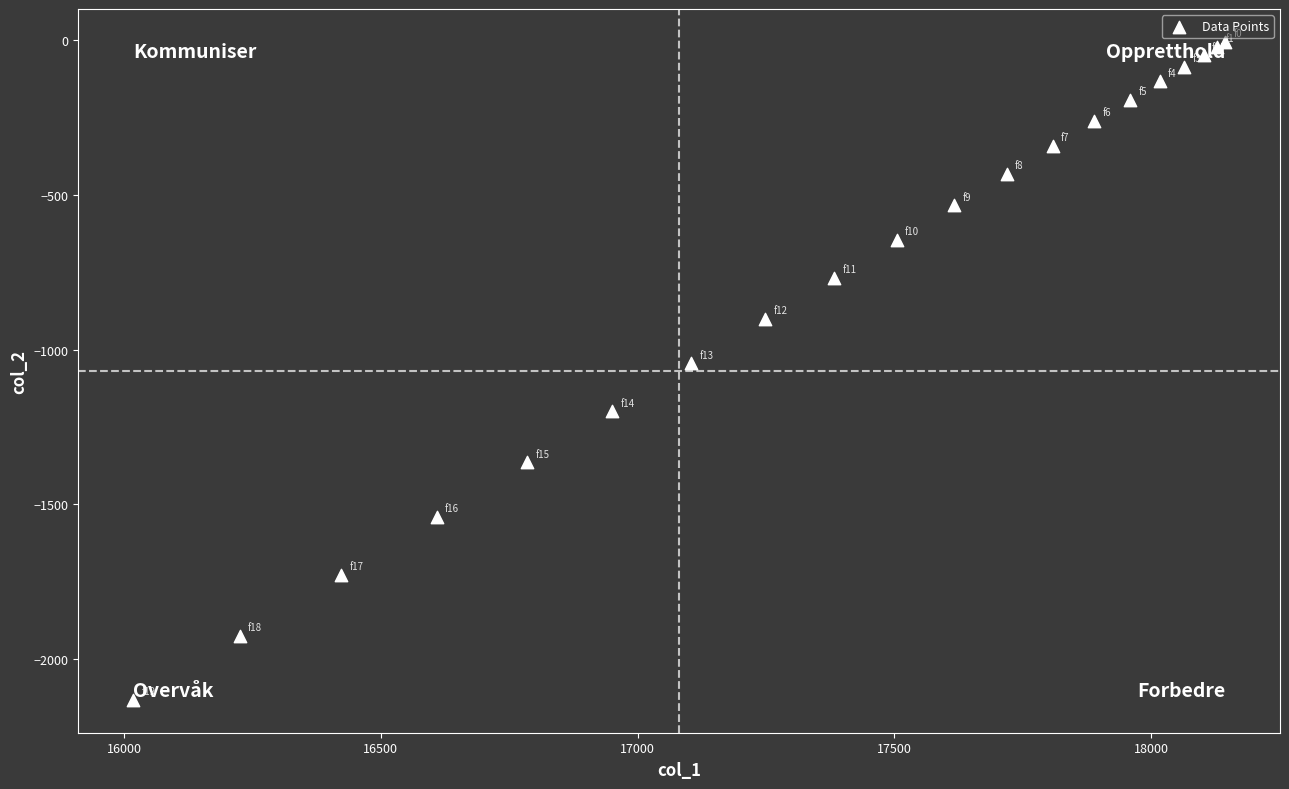

What Y value in the scatter plot is closest to -1069?

-1045